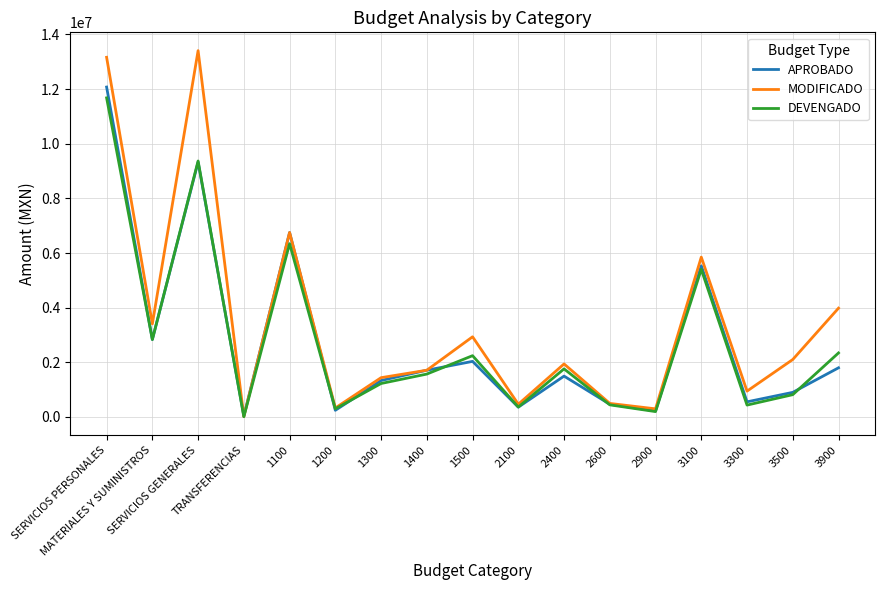

Is the value of MODIFICADO at 3900 greater than the value of DEVENGADO at 1200?

Yes